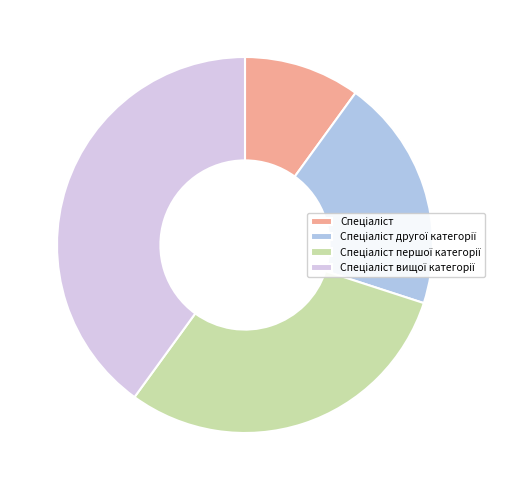

Does any single category account for the majority?

No